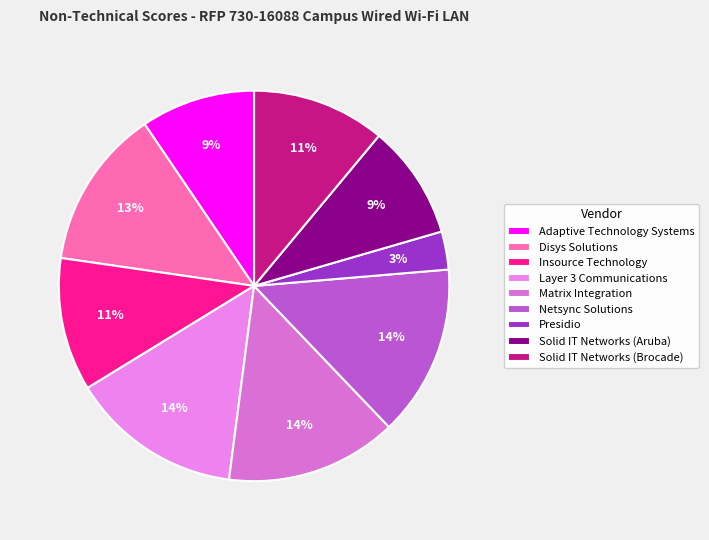

To the nearest percent, what portion does Layer 3 Communications represent?

14%